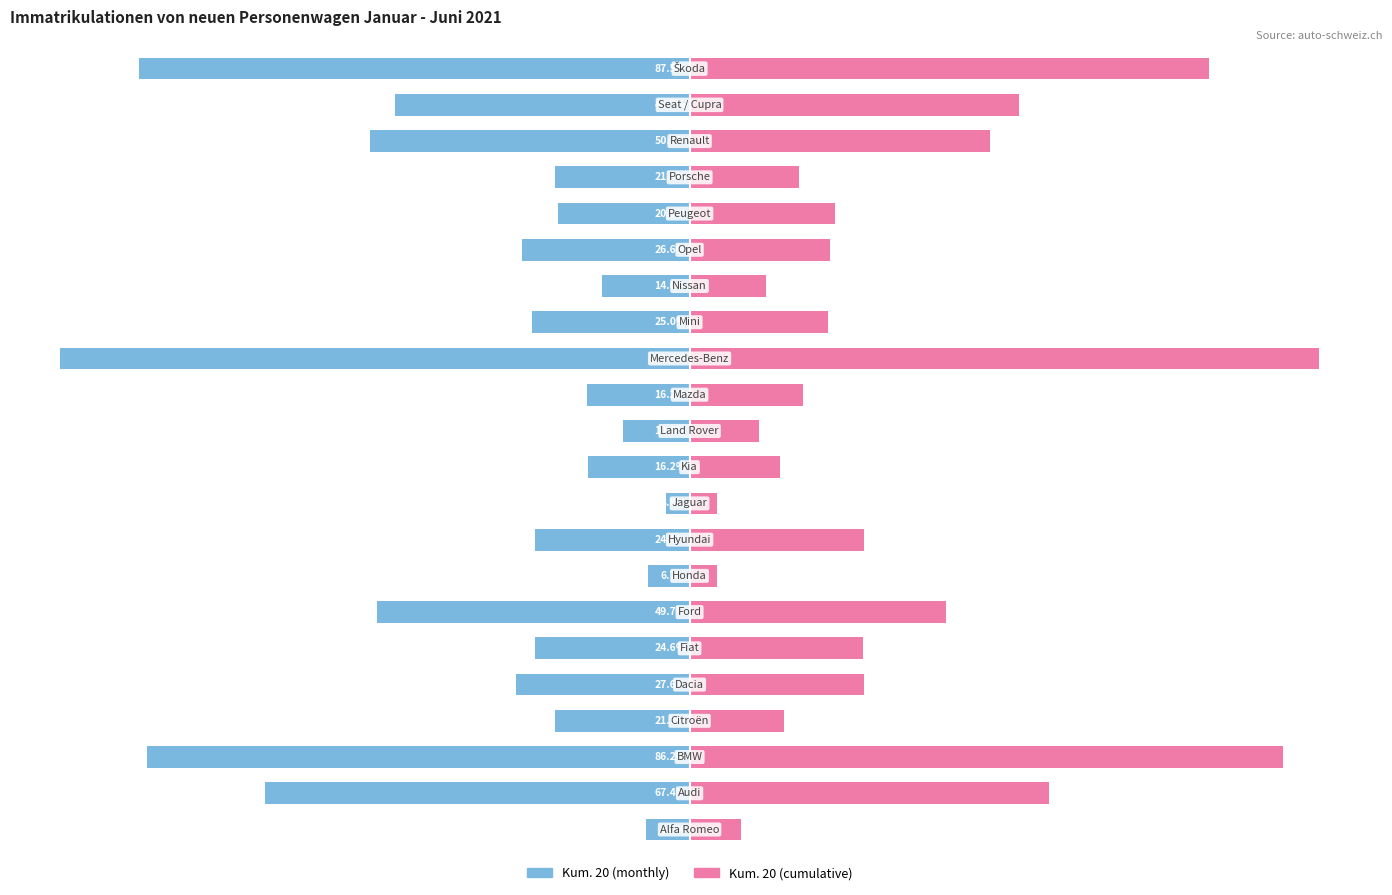

Between 1 and 9, which is larger?

9